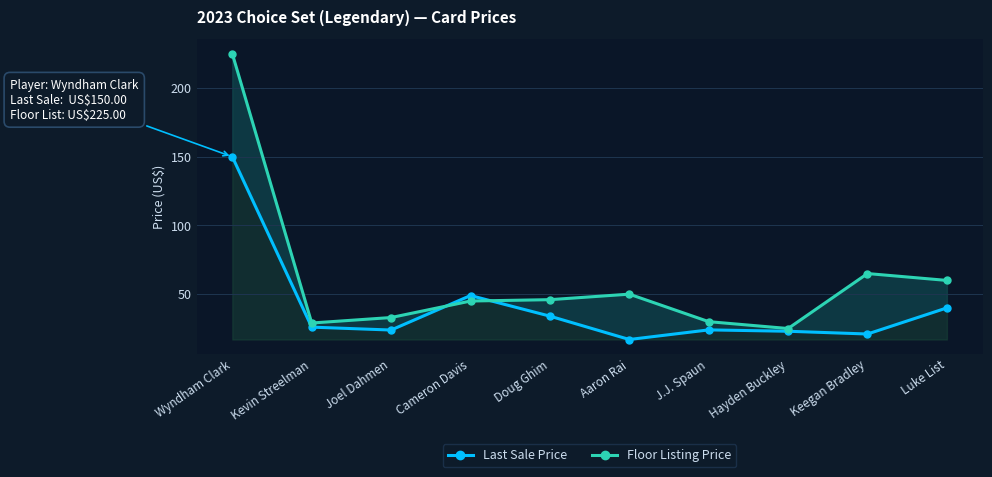

At which label is Floor Listing Price closest to 124?

Keegan Bradley